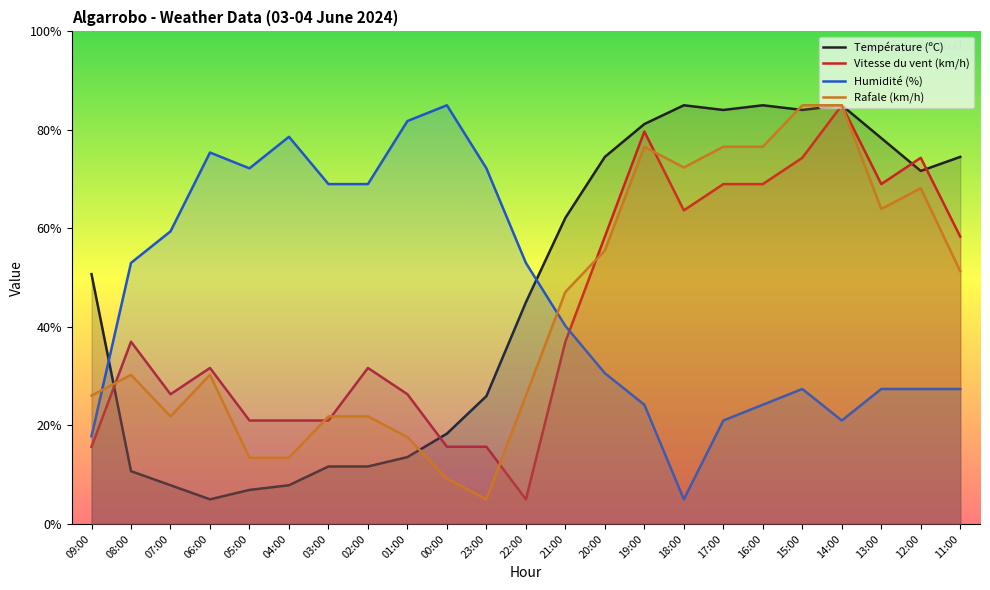

What is the sum of all Température (ºC) values?

1080.7